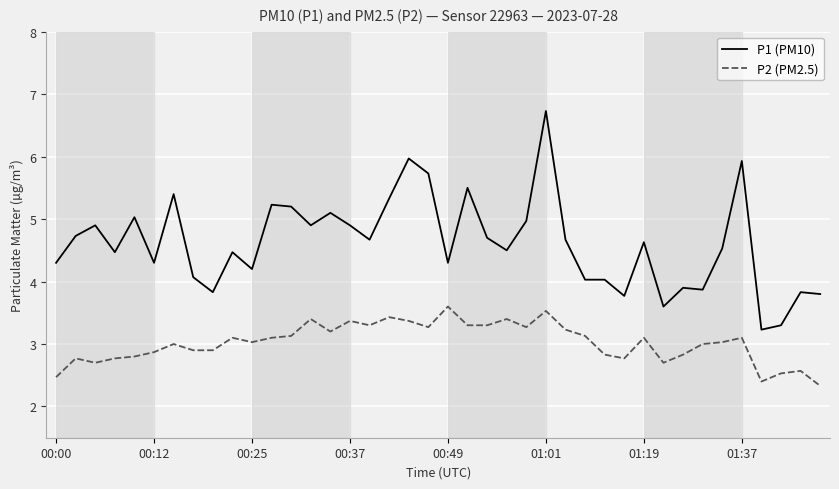

Rank the series by their maximum value, from highest to lowest.

P1 (PM10), P2 (PM2.5)